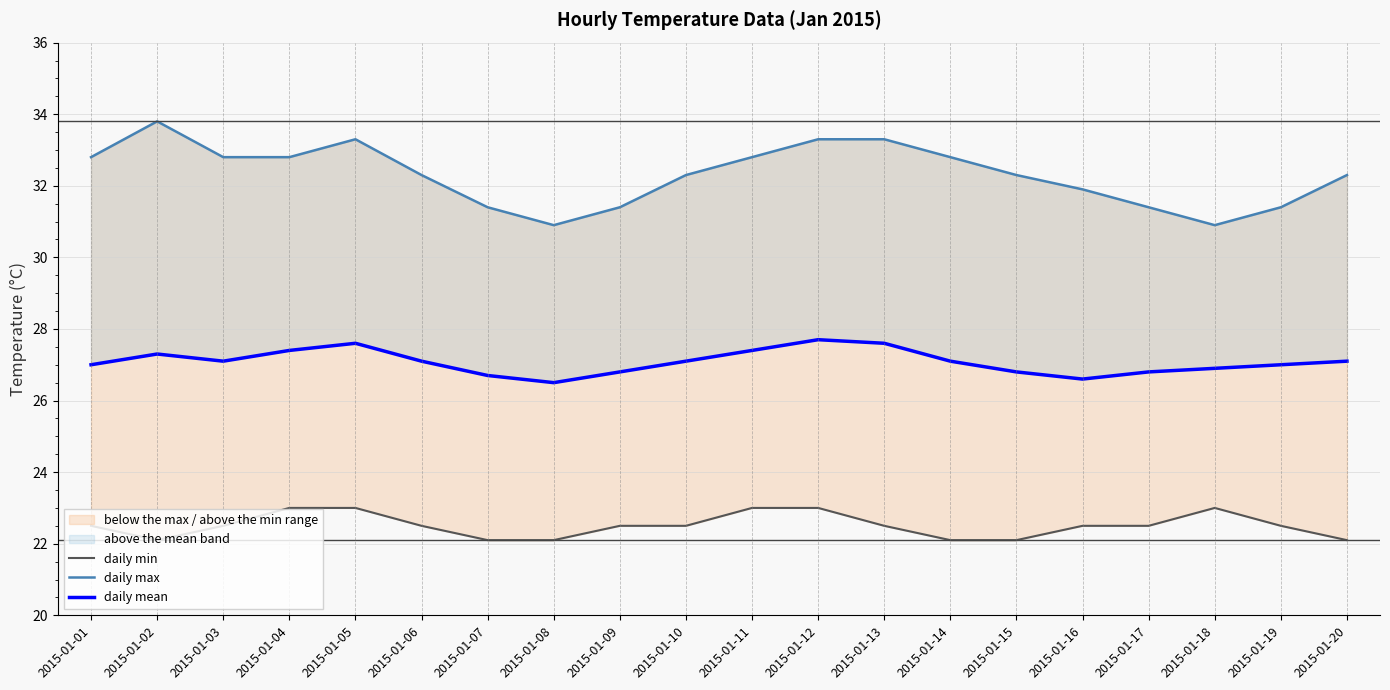

True or false: daily max has more than 0 interior local peaks.

True